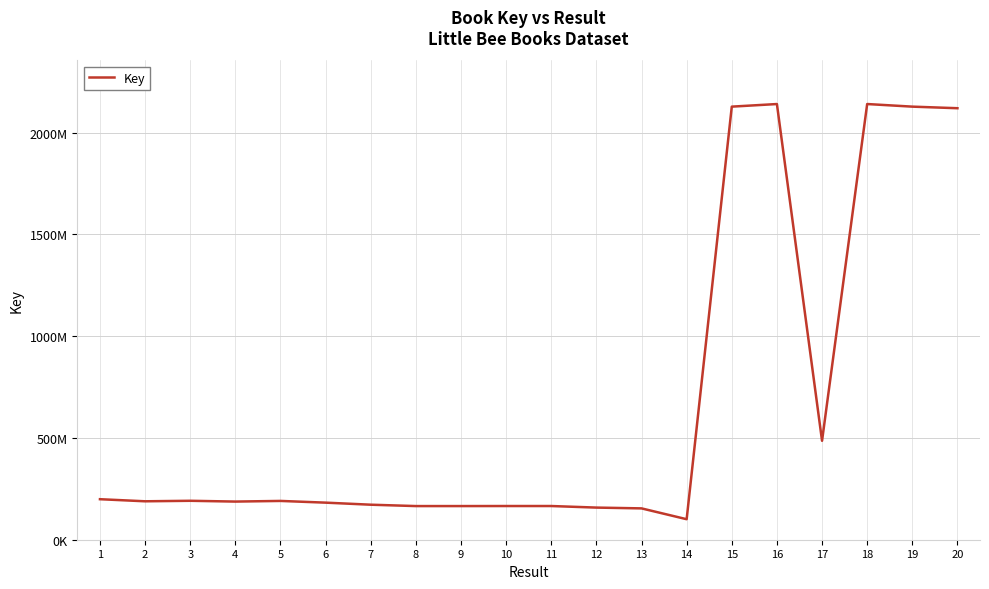

What is the sum of all values?

13530767813